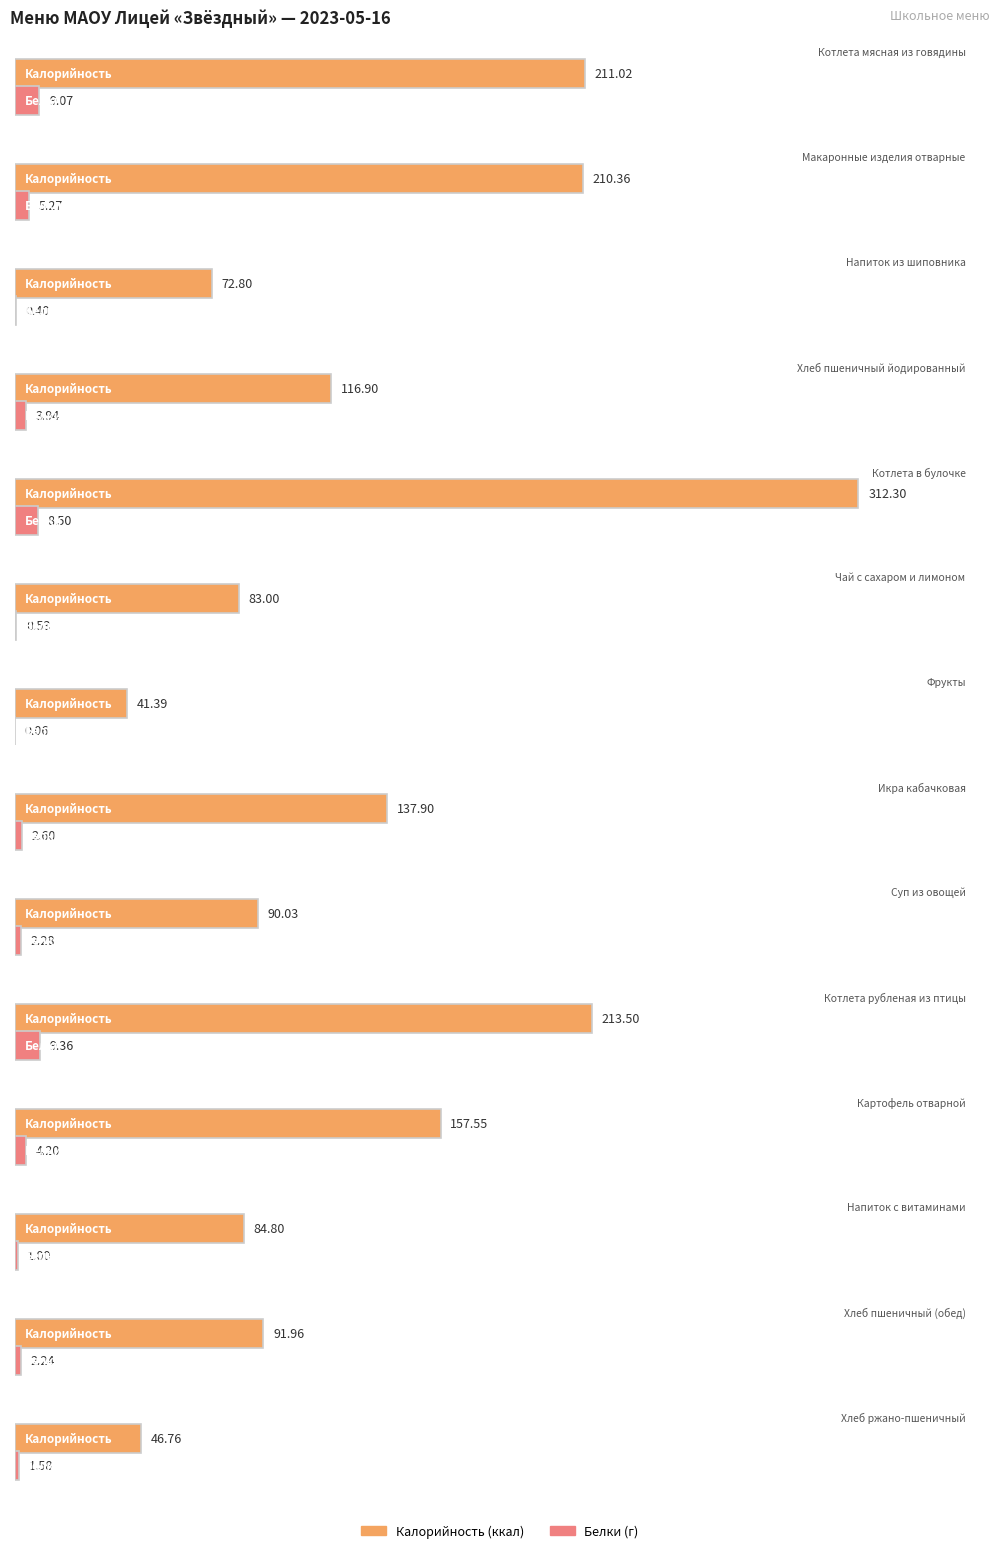

Which series has the largest total across all categories?

Калорийность